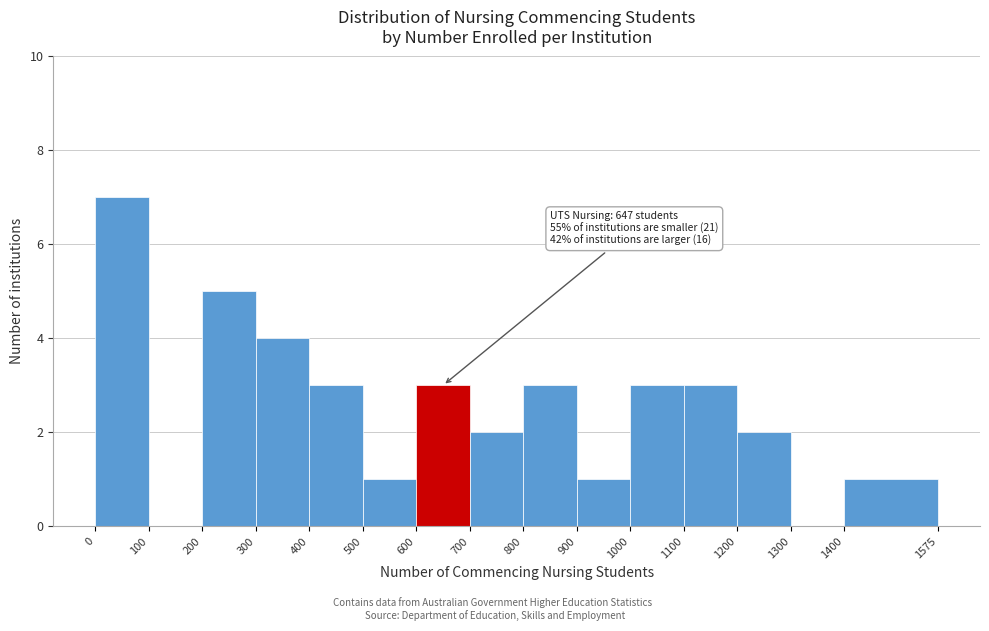

Over which range of the x-axis is the bar tallest?

0 to 100